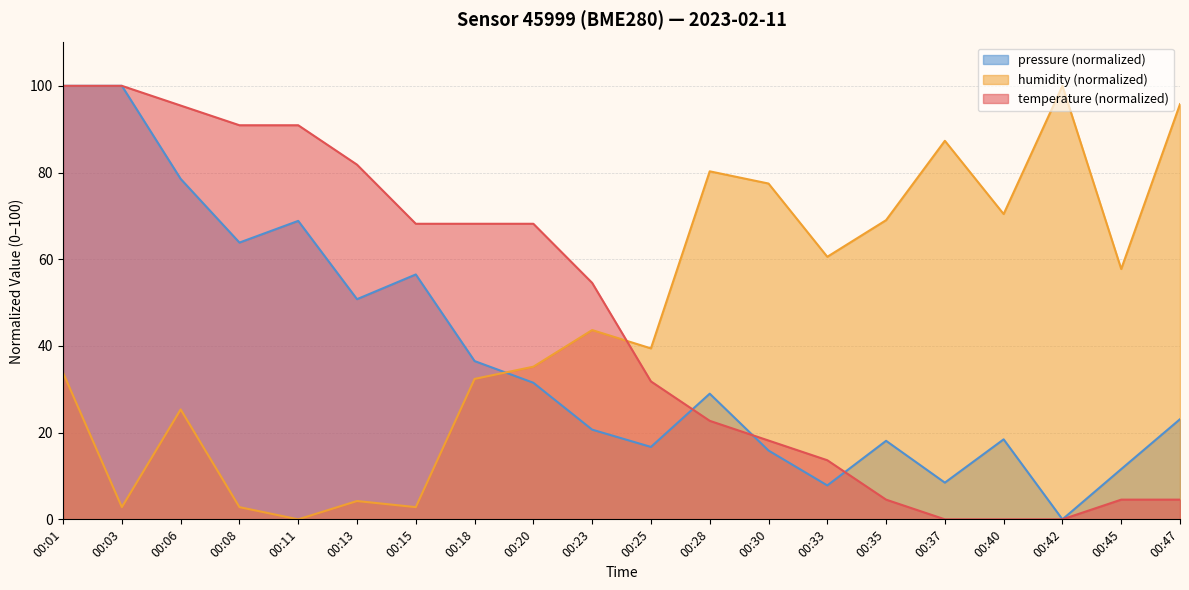

At which category is the sum across all series the highest?

00:01